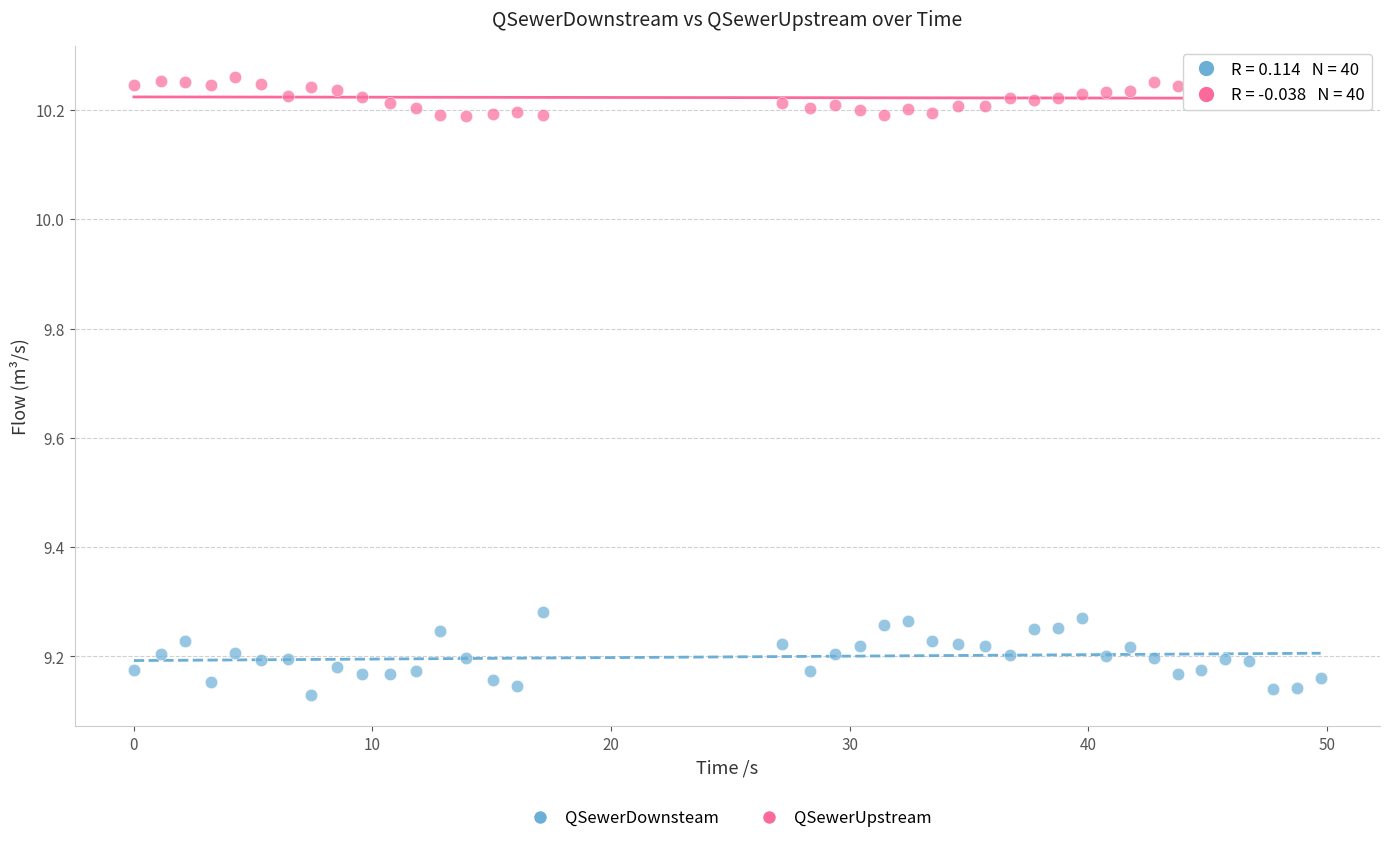

Which series has the widest spread of Y values?

QSewerDownsteam